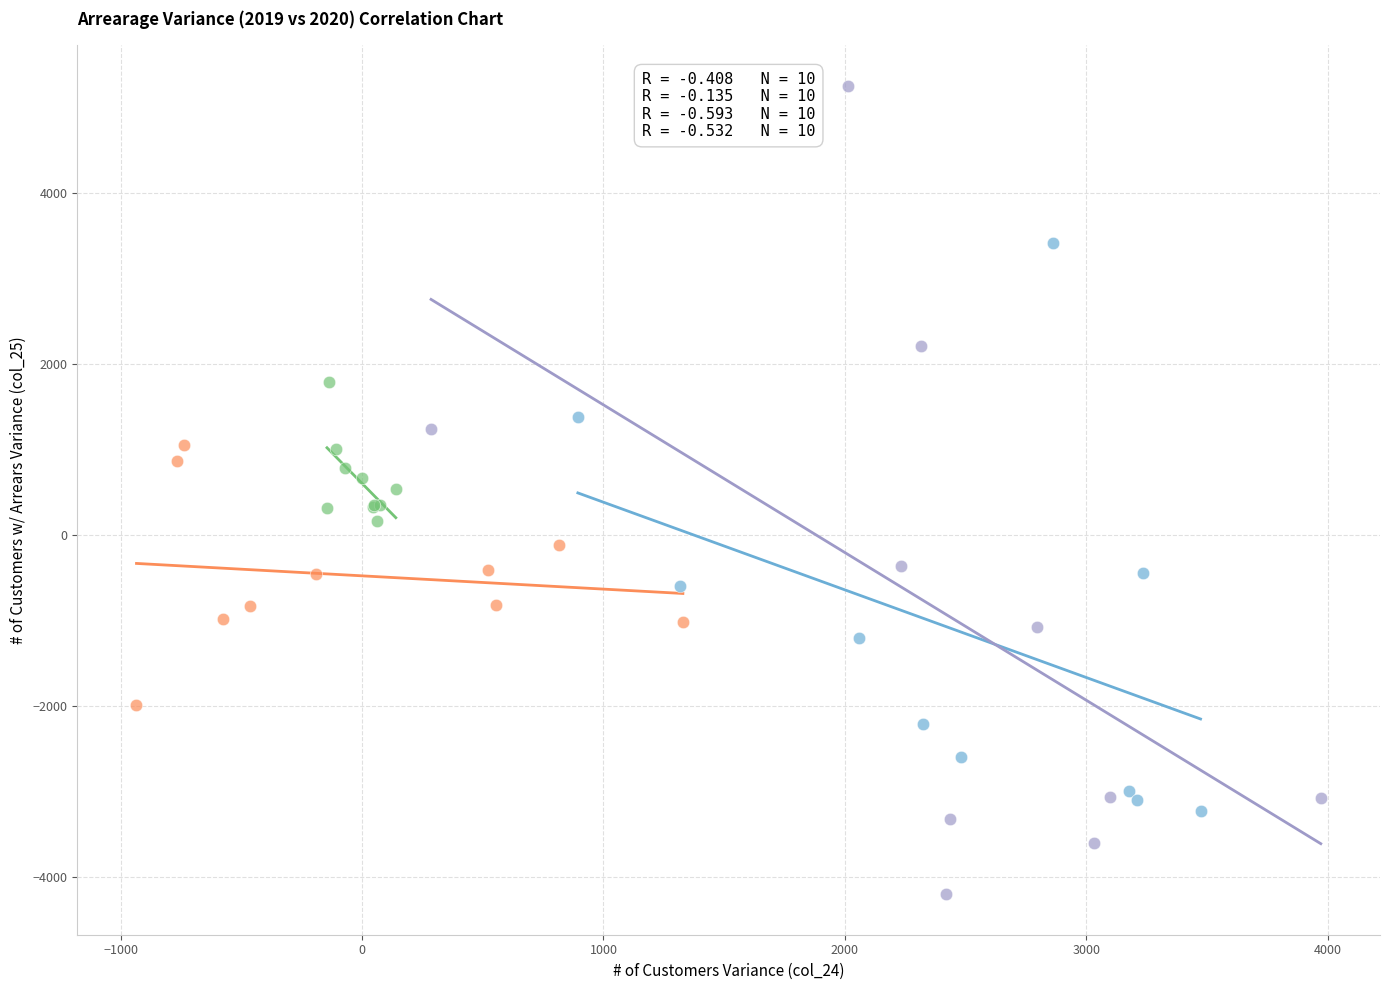

Which series has the widest spread of Y values?

Total